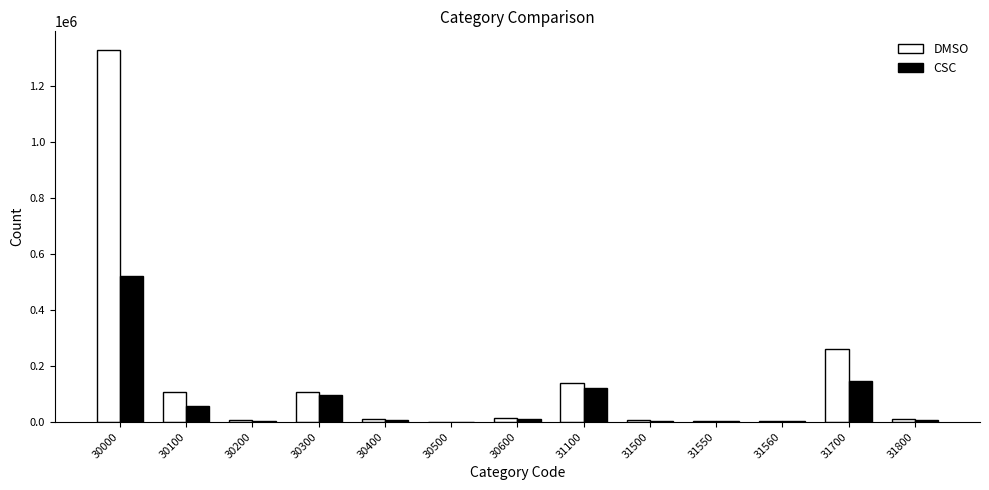

What is the difference between the CSC values at 30400 and 30200?

2674